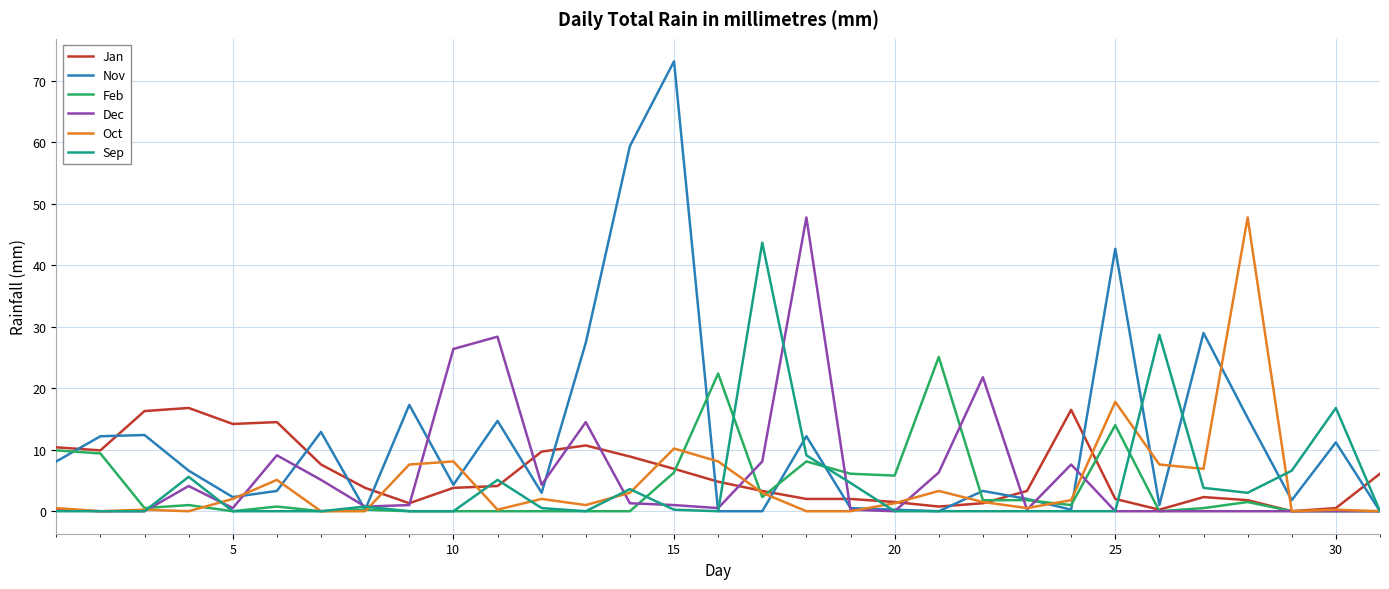

What is the difference between the second highest and second lowest values in the Dec series?

28.4